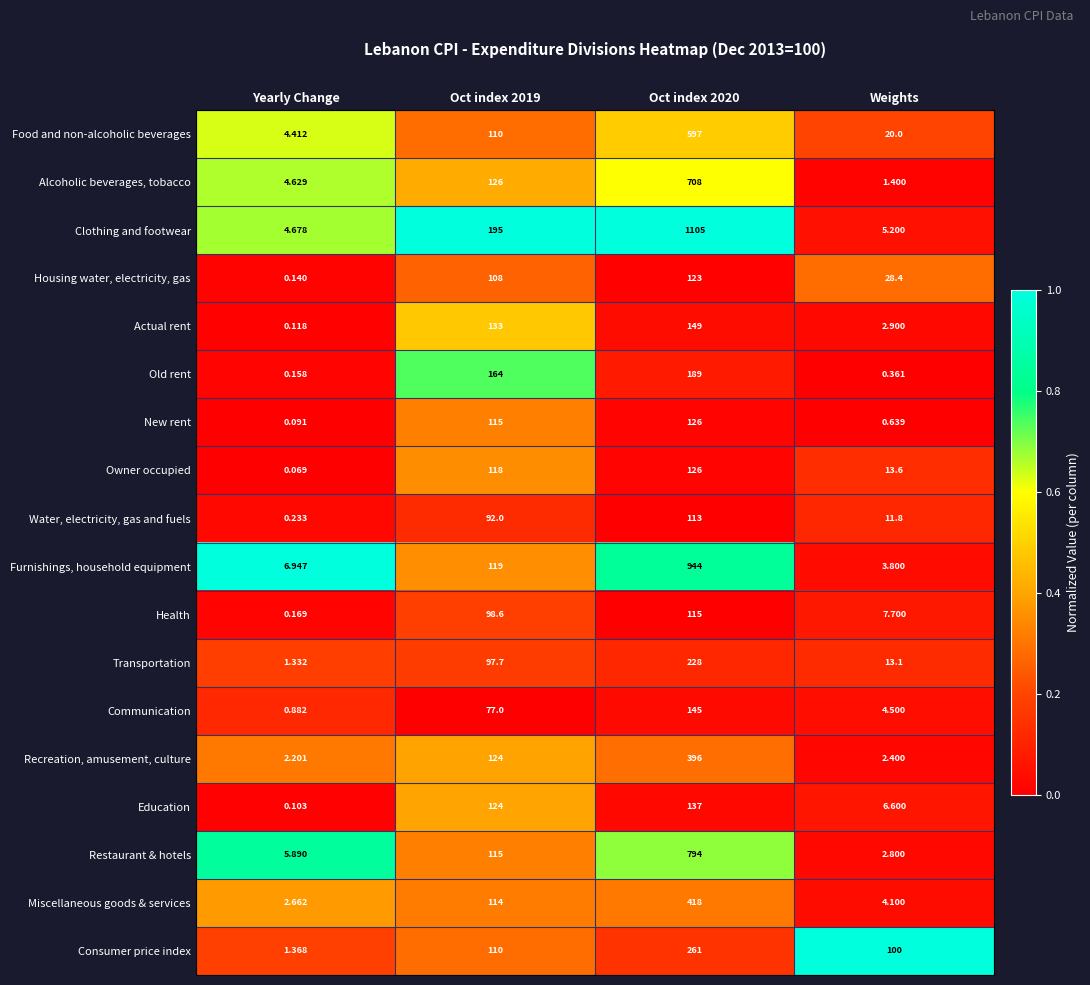

At which category does the chart reach its minimum across all series?

Yearly Change